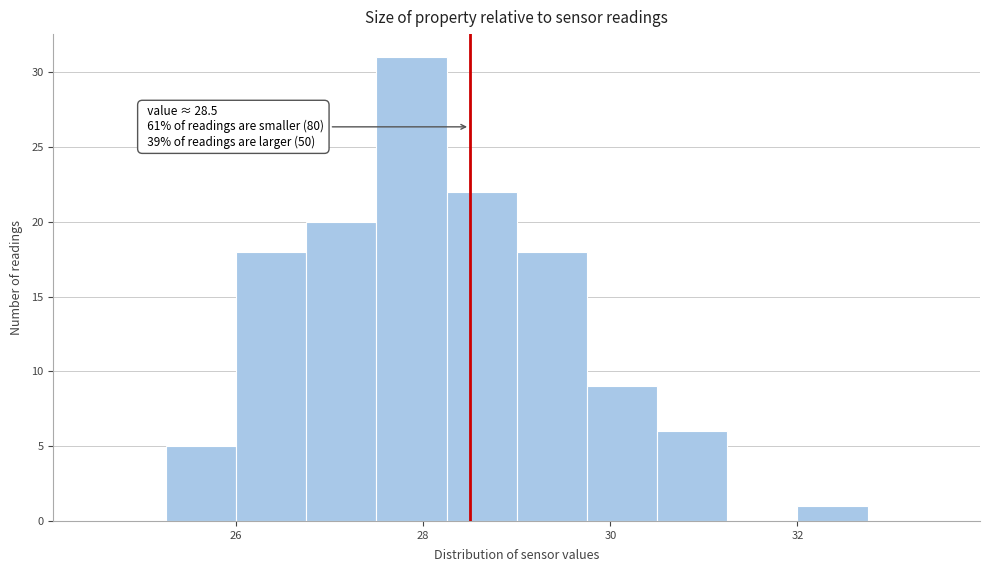

Read against the x-axis, roughly where is the centre of the tallest bar?

27.8